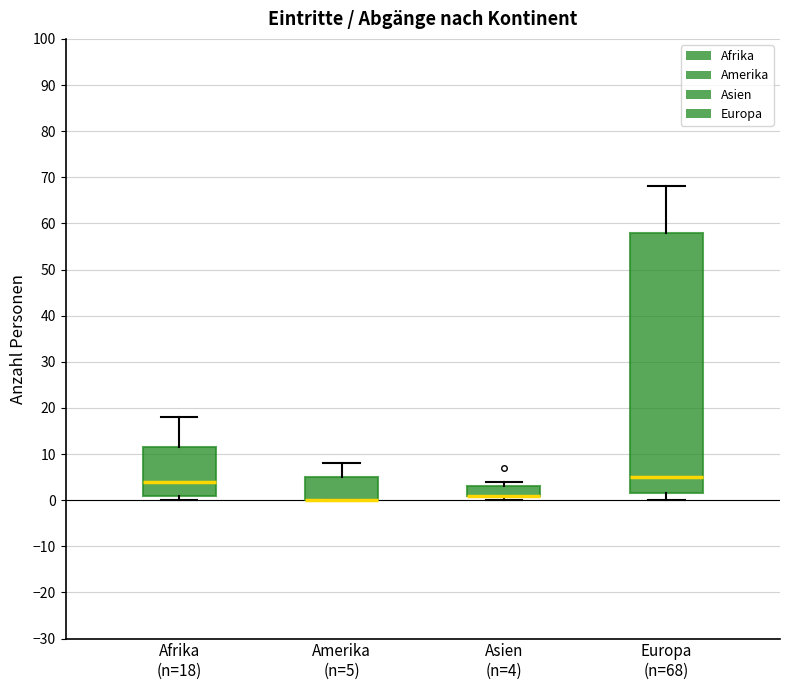

Reading left to right, read every box against the y-axis: the position of its median line, the range the box covers, and the ends of its whiskers. The values are not printed on the chart, so give them approximately, as read against the axis.

Afrika (n=18): median 4, box 1 to 12, whiskers 0 to 18
Amerika (n=5): median 0 (drawn on the box's lower edge), box 0 to 5, whiskers 0 to 8
Asien (n=4): median 1 (drawn on the box's lower edge), box 1 to 3, whiskers 0 to 4
Europa (n=68): median 5, box 2 to 58, whiskers 0 to 68